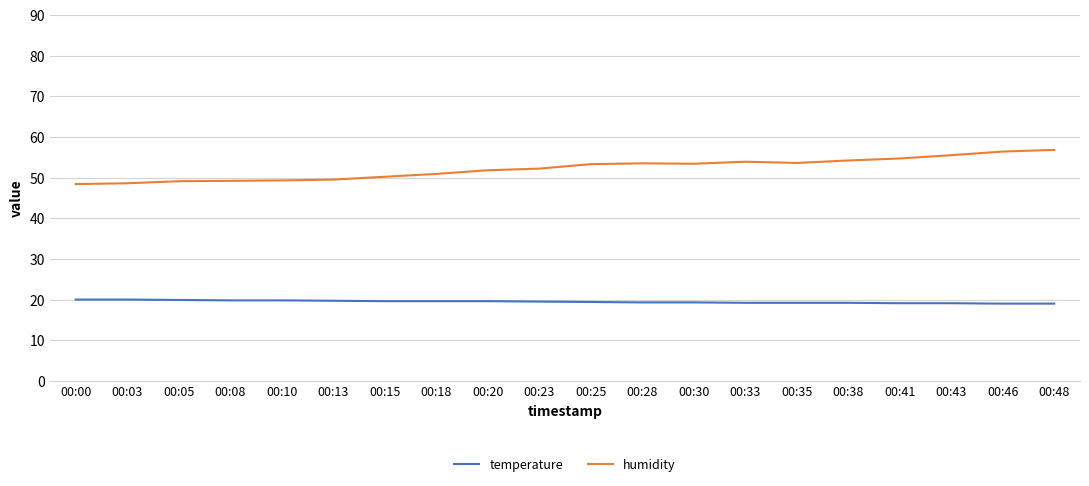

Which series has the largest range (max minus min)?

humidity